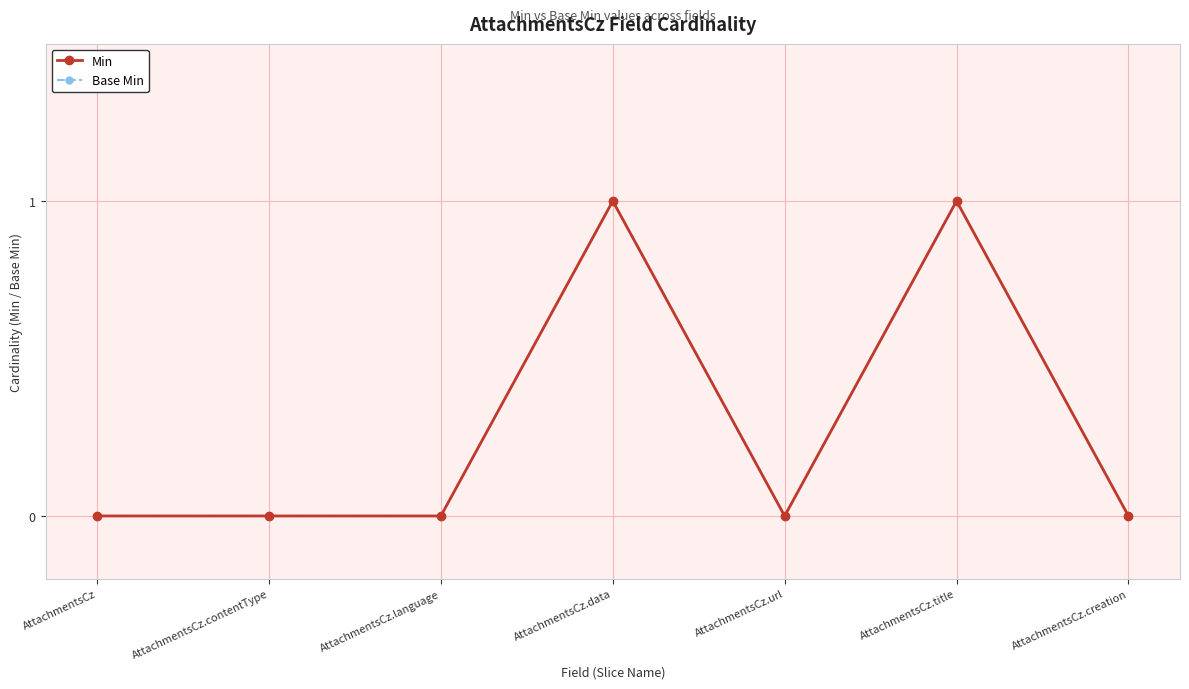

Does the chart have visible grid lines?

Yes